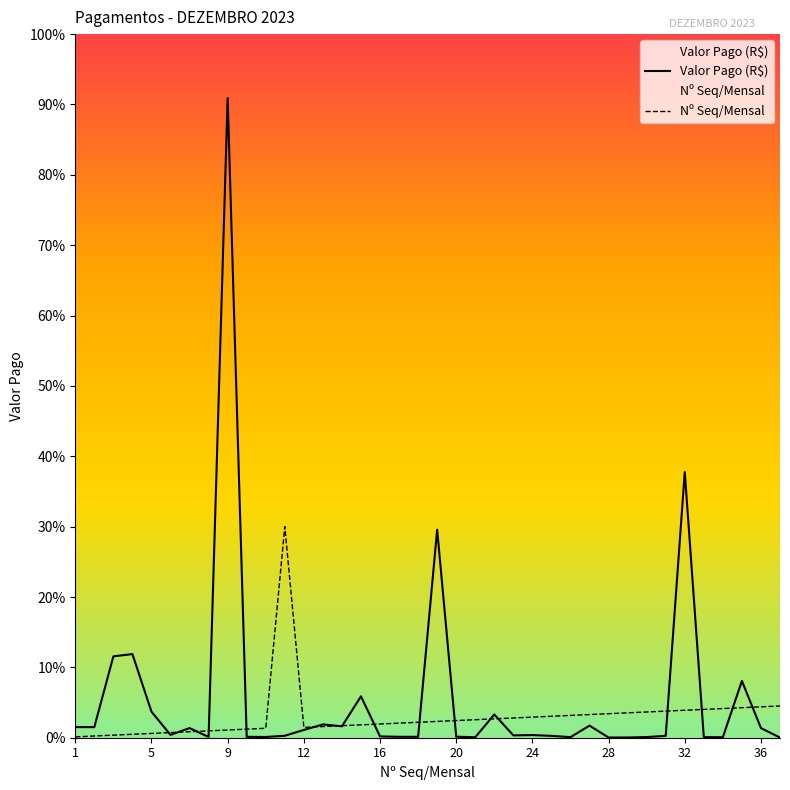

Which series has the largest range (max minus min)?

Valor Pago (R$)